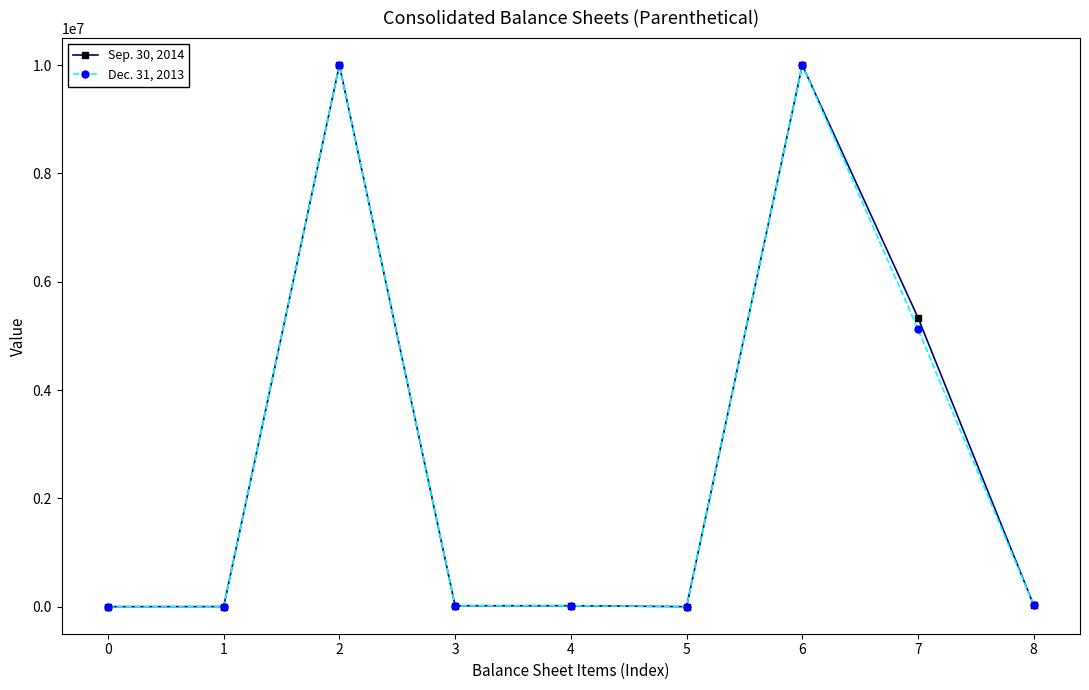

What value does the Dec. 31, 2013 series have at 1, to the nearest 50?

1000